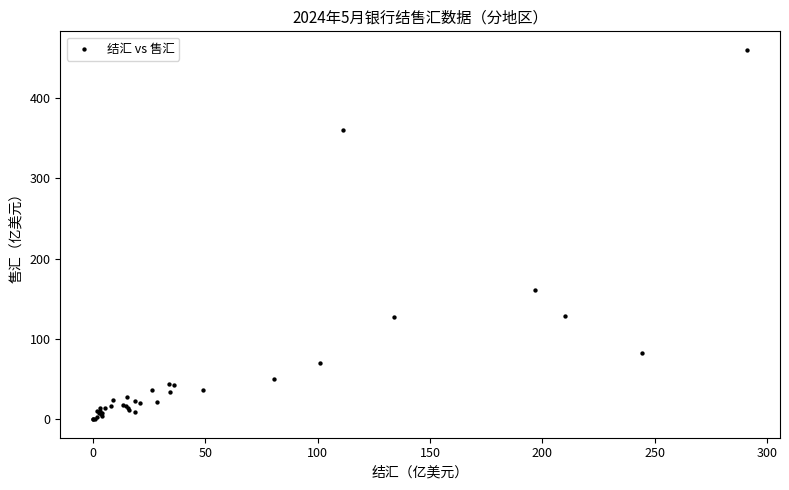

What Y value in the scatter plot is closest to 229?

161.4